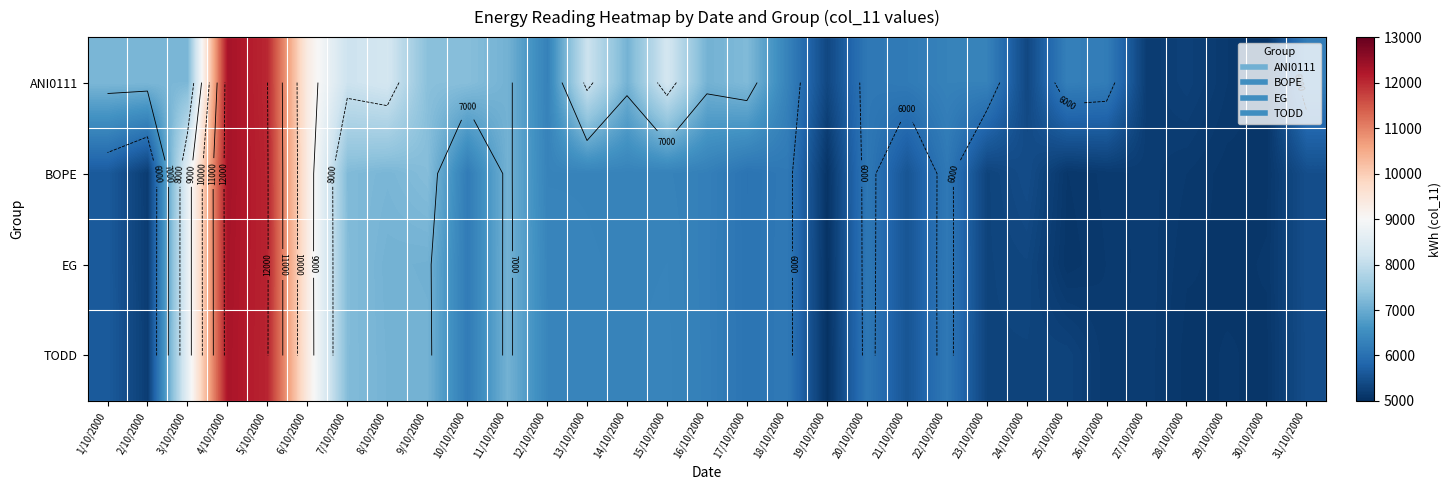

Which has a higher value, 13/10/2000 or 31/10/2000?

13/10/2000